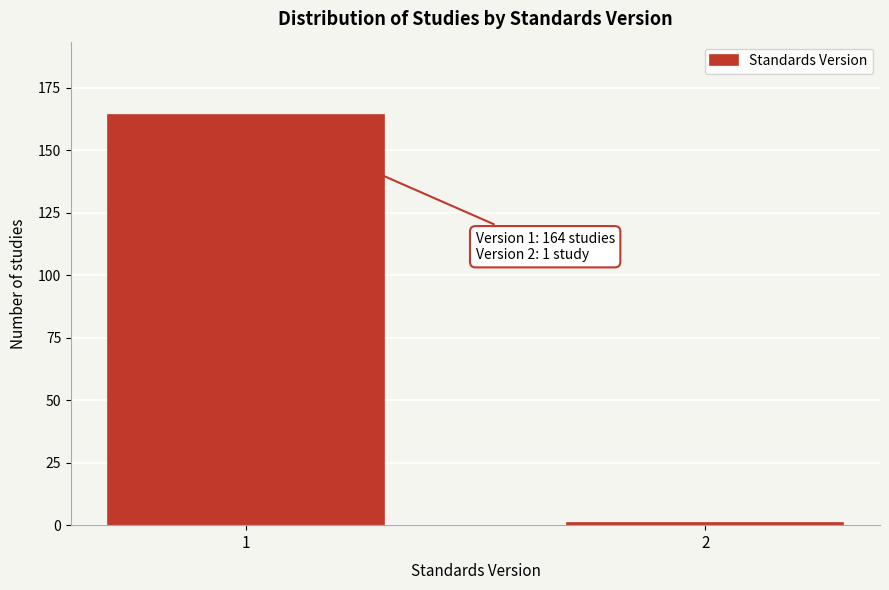

Reading right to left, what are all the values shown in this chart?

2=1	1=164